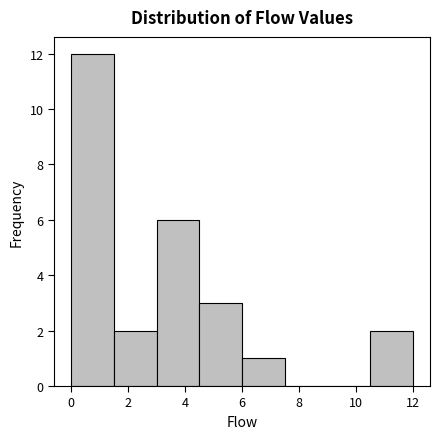

What is the height of the bar covering 3.0 to 4.5 on the x-axis? Neither the bar edges nor the heights are printed on the chart, so give them approximately, as read against the axes.

6